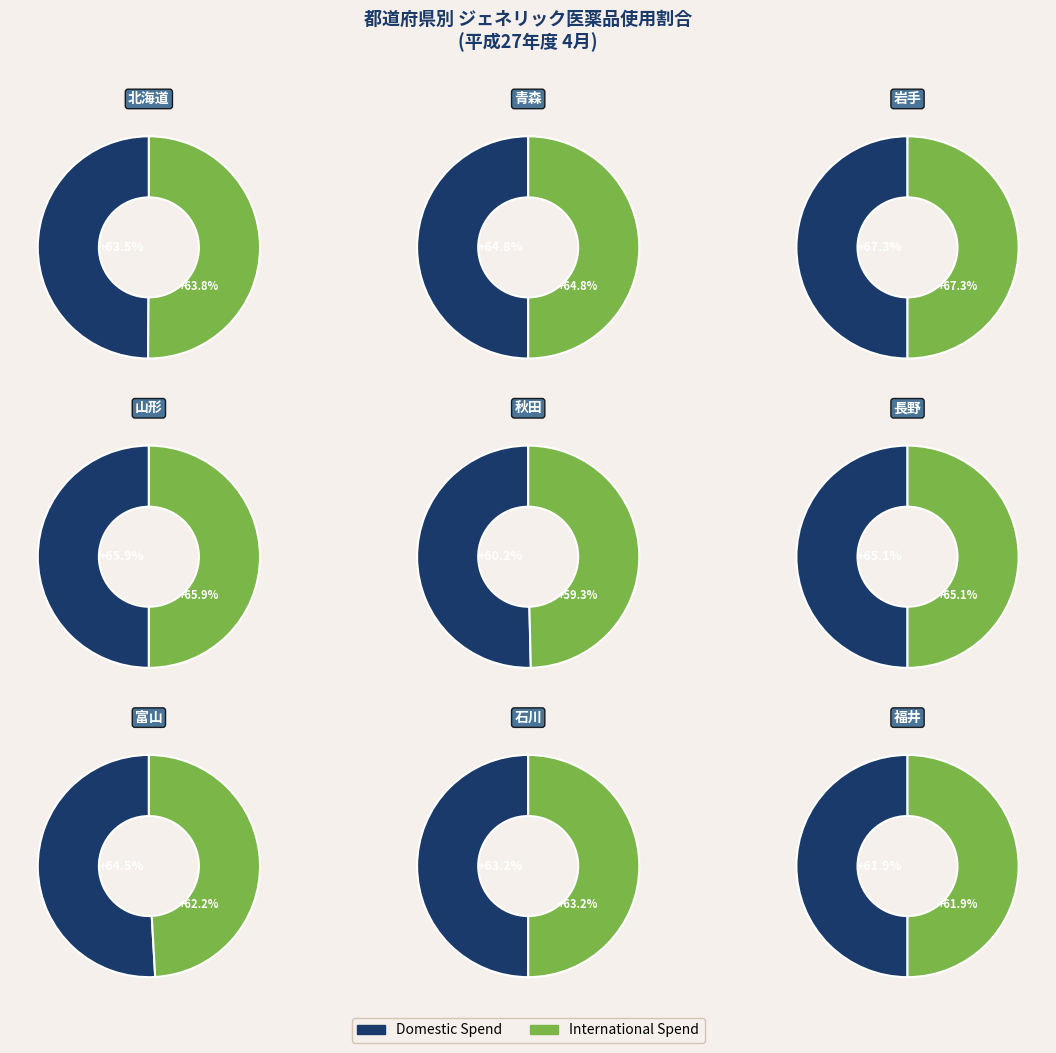

Is there any slice that represents more than half of the pie?

No